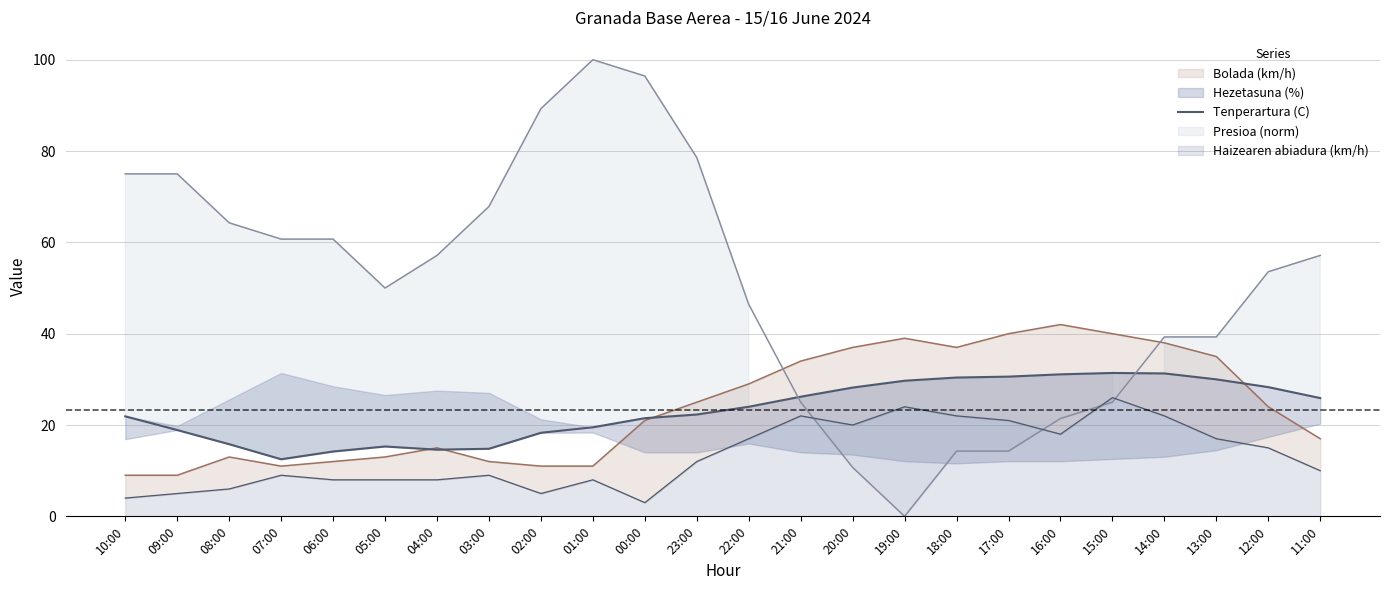

Reading left to right, extract all data points from this chart.

10:00=21.9	09:00=18.9	08:00=15.8	07:00=12.5	06:00=14.2	05:00=15.3	04:00=14.6	03:00=14.8	02:00=18.3	01:00=19.5	00:00=21.5	23:00=22.3	22:00=24.0	21:00=26.2	20:00=28.2	19:00=29.7	18:00=30.4	17:00=30.6	16:00=31.1	15:00=31.4	14:00=31.3	13:00=30.0	12:00=28.3	11:00=25.9